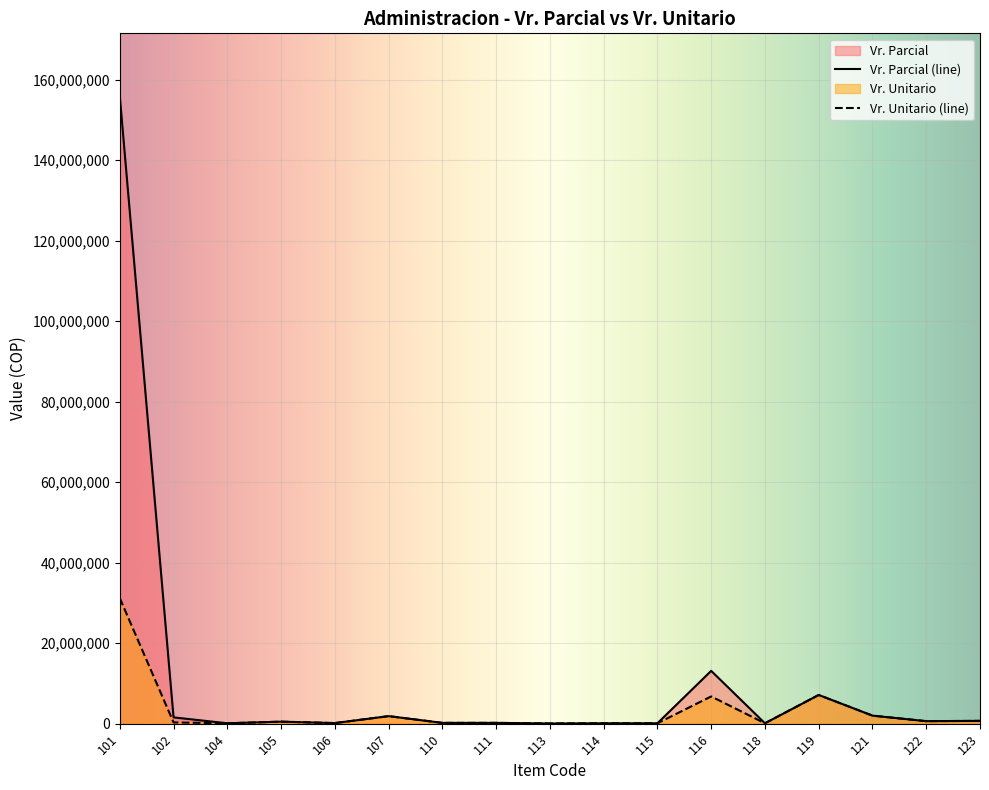

How many lines are shown in the chart?

2